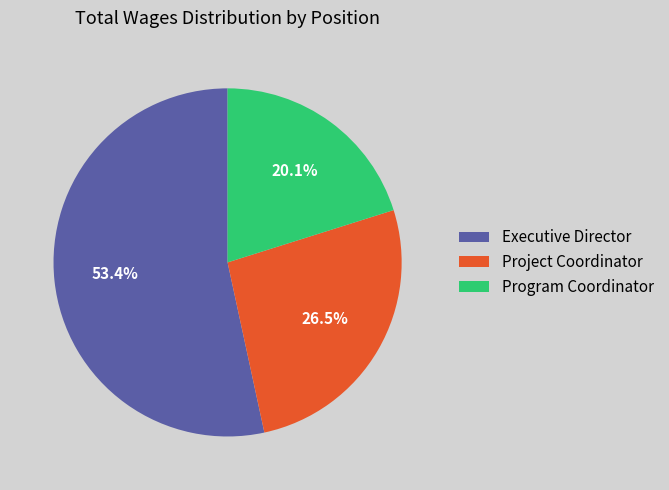

Count the number of slices in the pie.

3